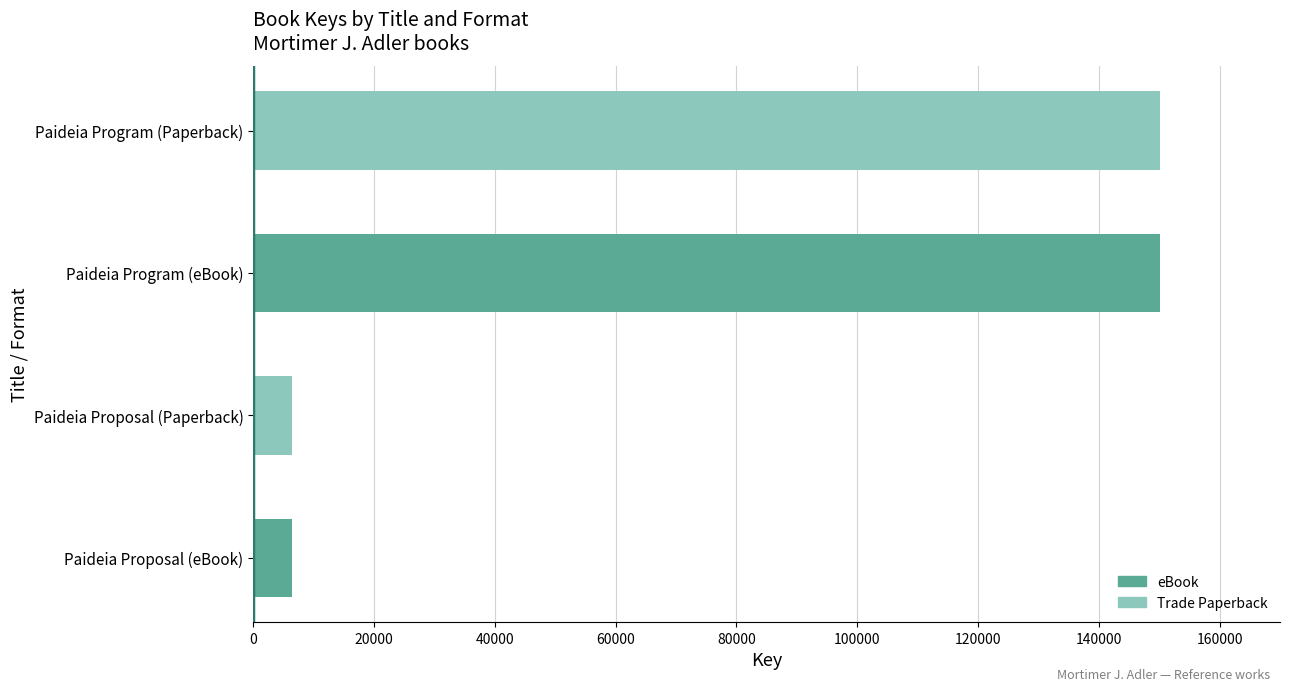

What is the maximum value shown in the chart?

150207